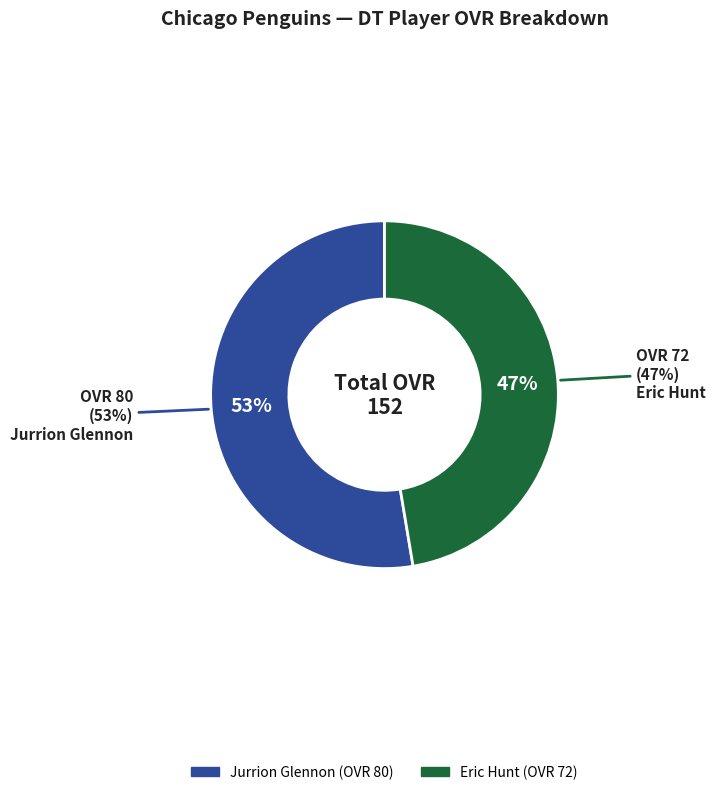

What percentage do Jurrion Glennon and Eric Hunt together represent?

100.0%